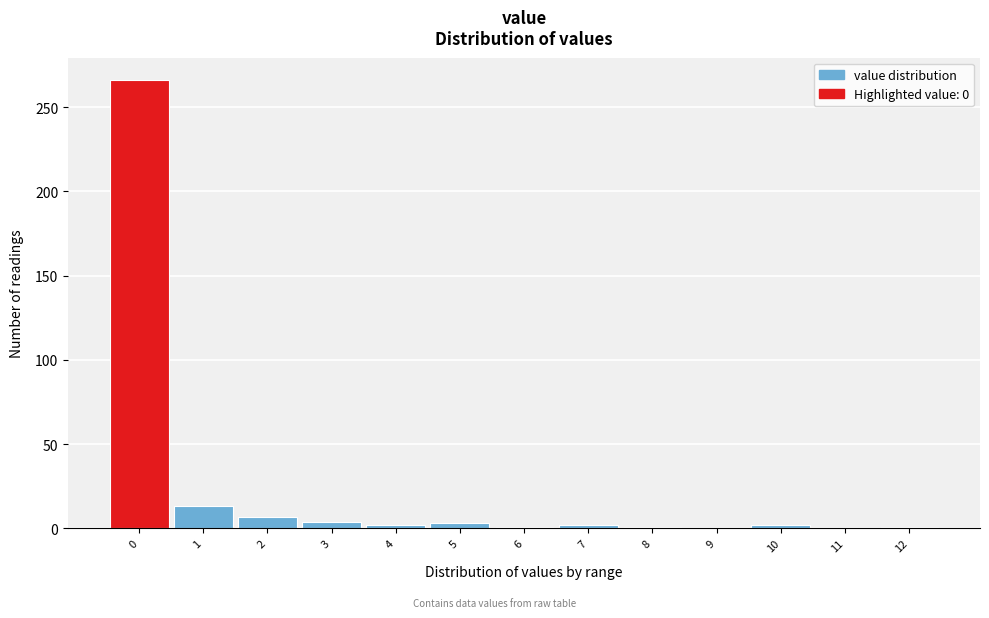

Reading left to right, transcribe this chart: for each bar, give the range it covers on the x-axis and its height. The values are not printed on the chart, so give them approximately, as read against the axis.

-0.5 to 0.5: 265
0.5 to 1.5: 15
1.5 to 2.5: 5
2.5 to 3.5: under 5
3.5 to 4.5: under 5
4.5 to 5.5: under 5
5.5 to 6.5: under 5
6.5 to 7.5: under 5
7.5 to 8.5: under 5
8.5 to 9.5: 0
9.5 to 10.5: under 5
10.5 to 11.5: 0
11.5 to 12.5: under 5